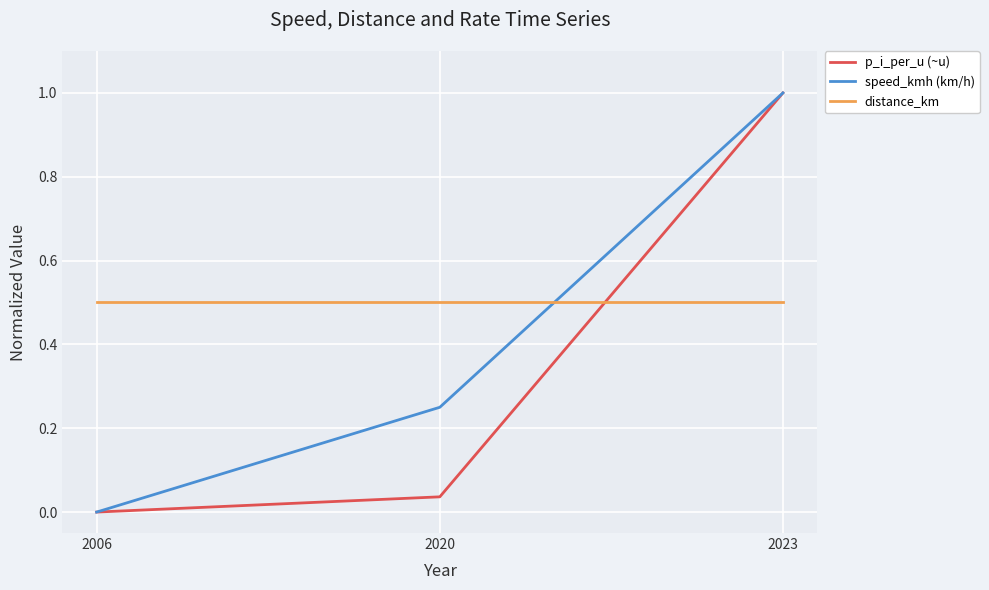

Does the chart have visible grid lines?

Yes